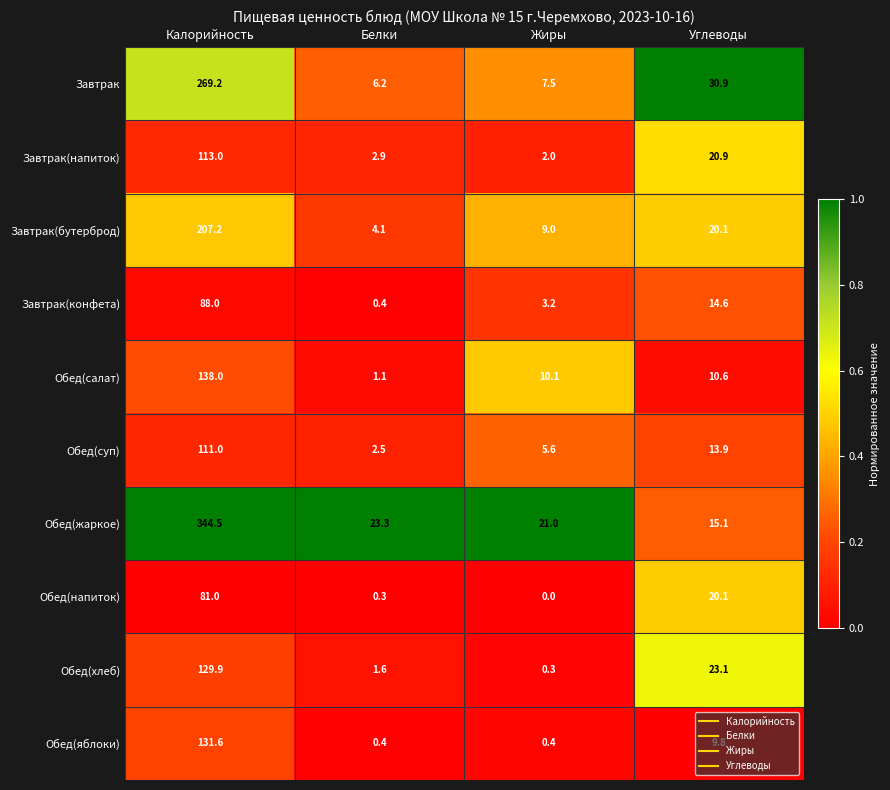

The Завтрак series shows 12.0 at Жиры. True or false?

False